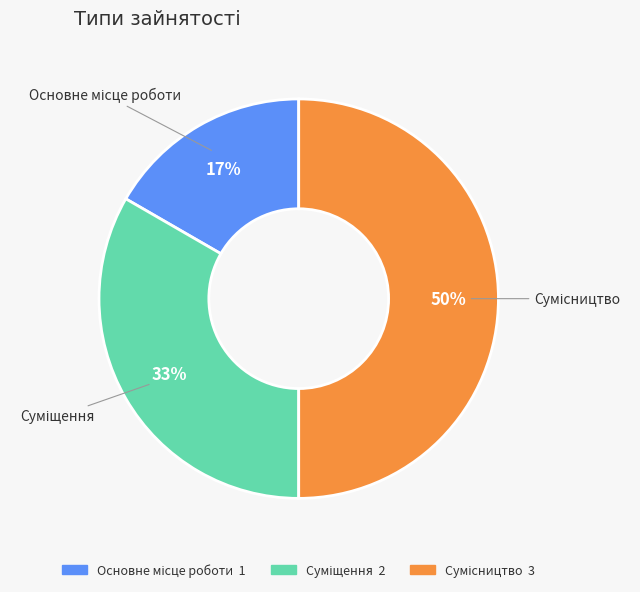

To the nearest percent, what is the difference between the largest and smallest slice percentages?

33%